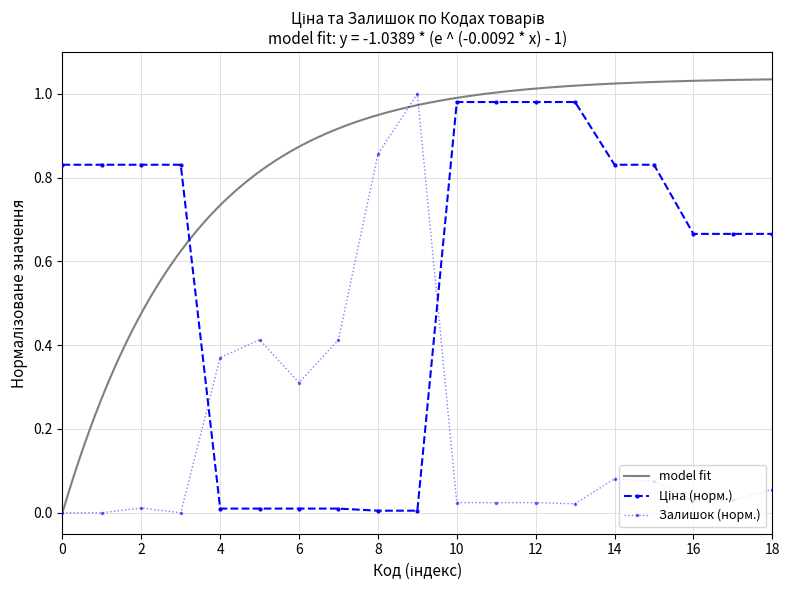

True or false: Залишок (норм.) has a value of 1.1 at 8.

False